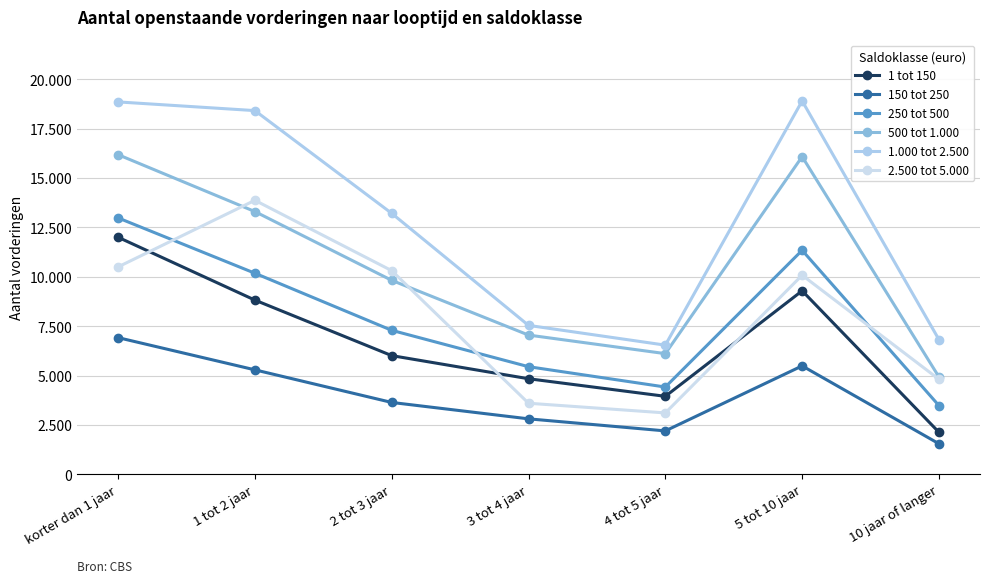

True or false: 1 tot 150 has more than 1 interior local peaks.

False